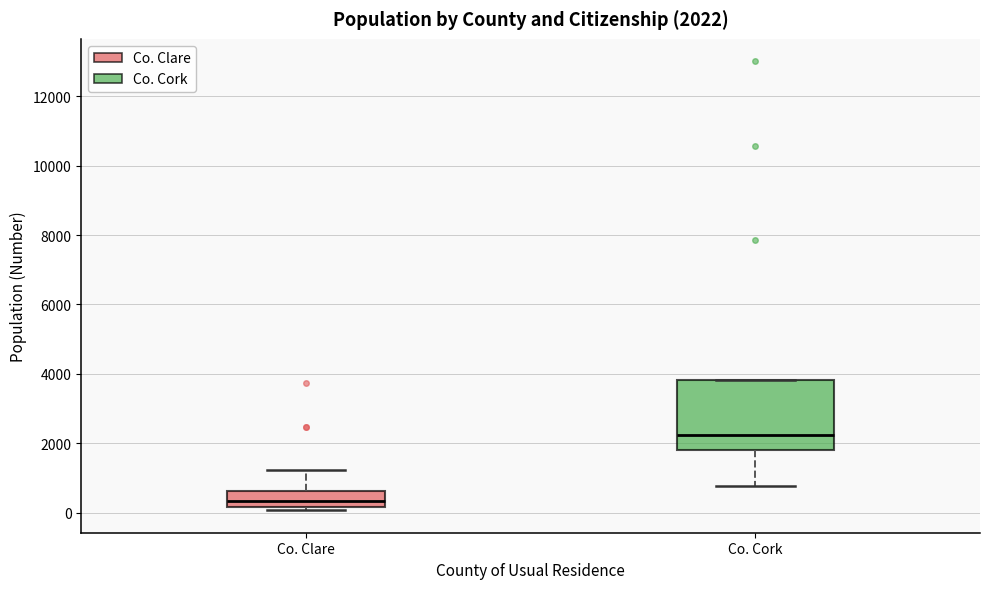

Which box's median line is the lowest?

Co. Clare